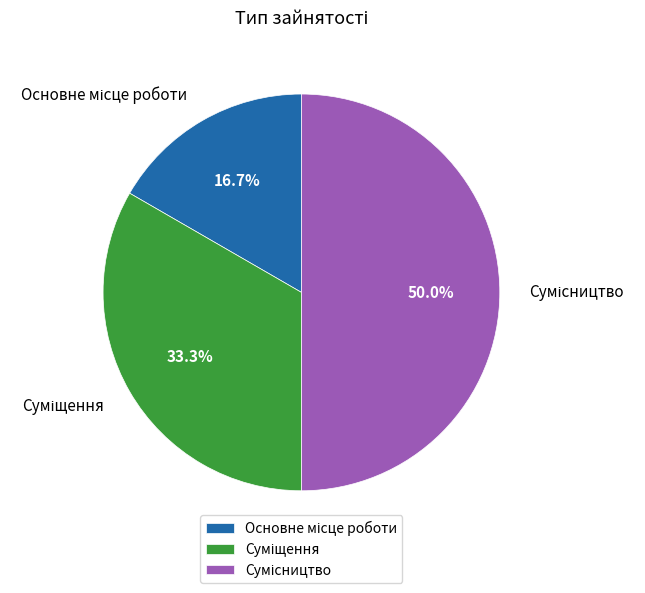

To the nearest percent, what percentage of the pie is Основне місце роботи?

17%